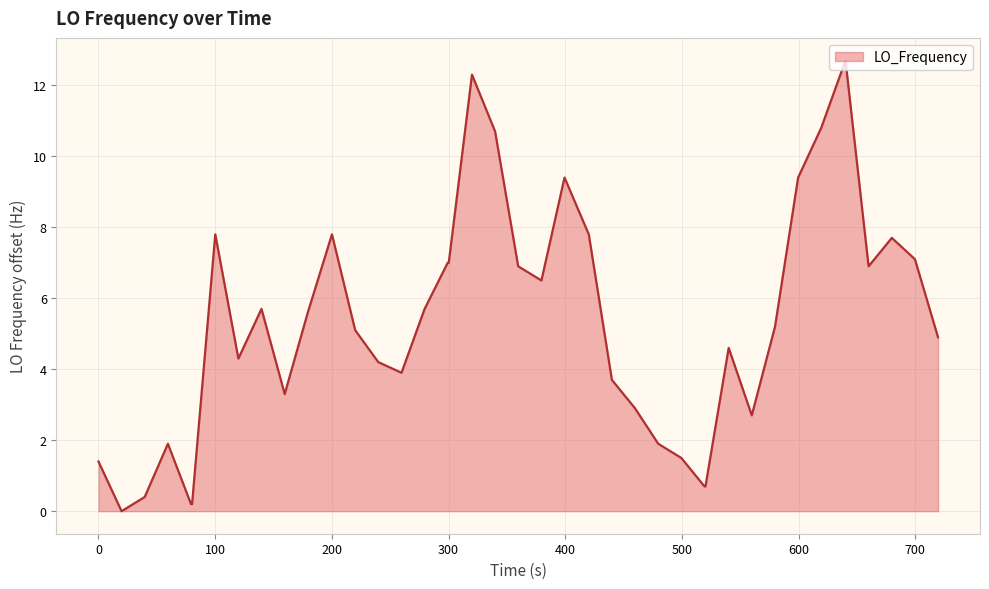

What is the greatest value displayed?

12.7